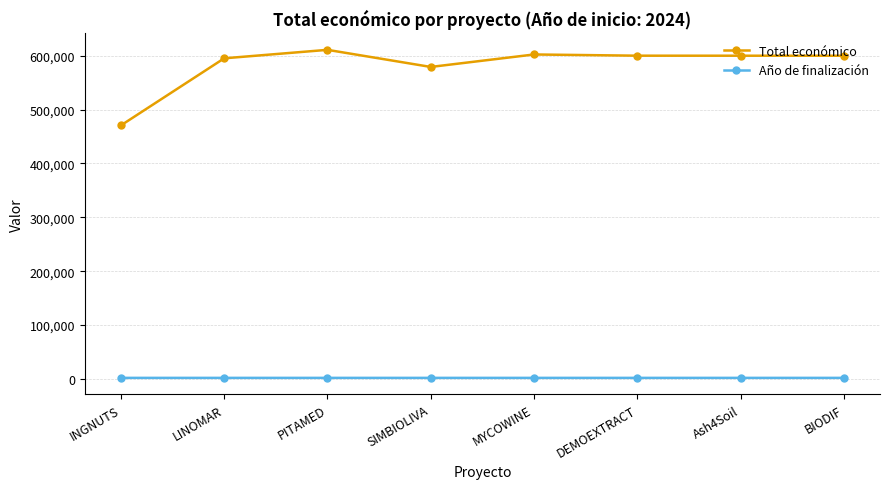

What is the label of the 7th point from the left?

Ash4Soil